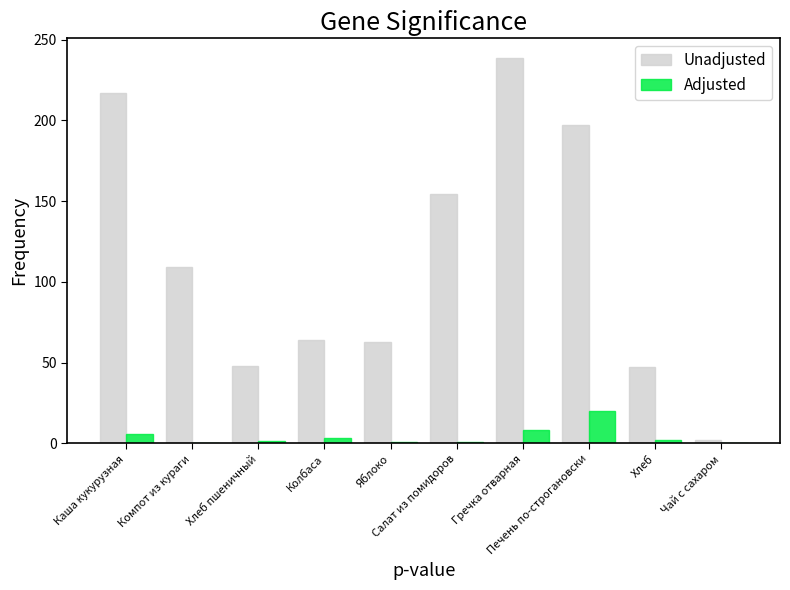

What is the average value of the Adjusted series?

4.3